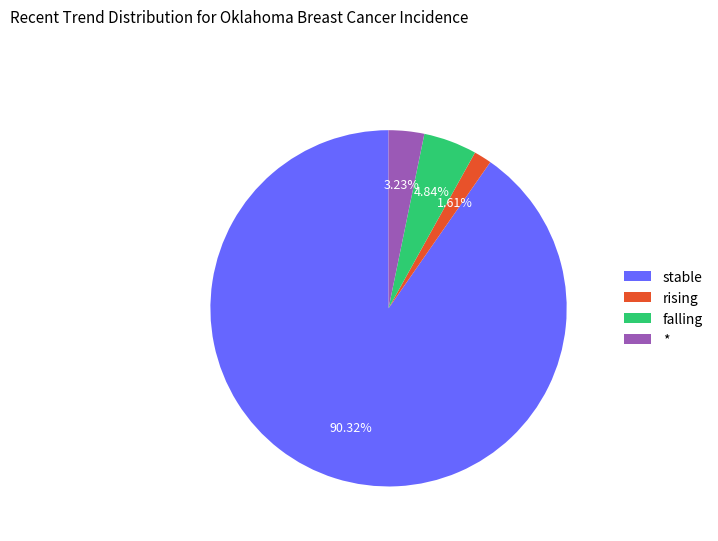

How many segments does this pie chart have?

4